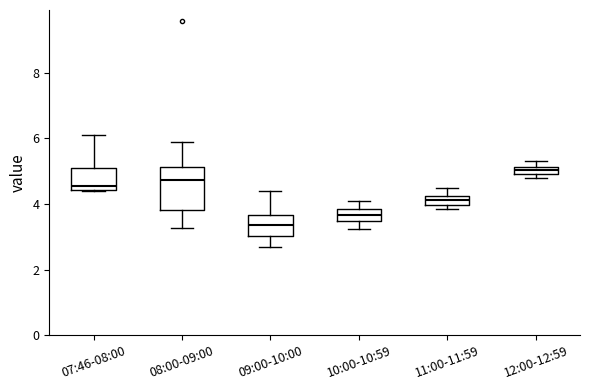

Which box's median line is the lowest?

09:00-10:00